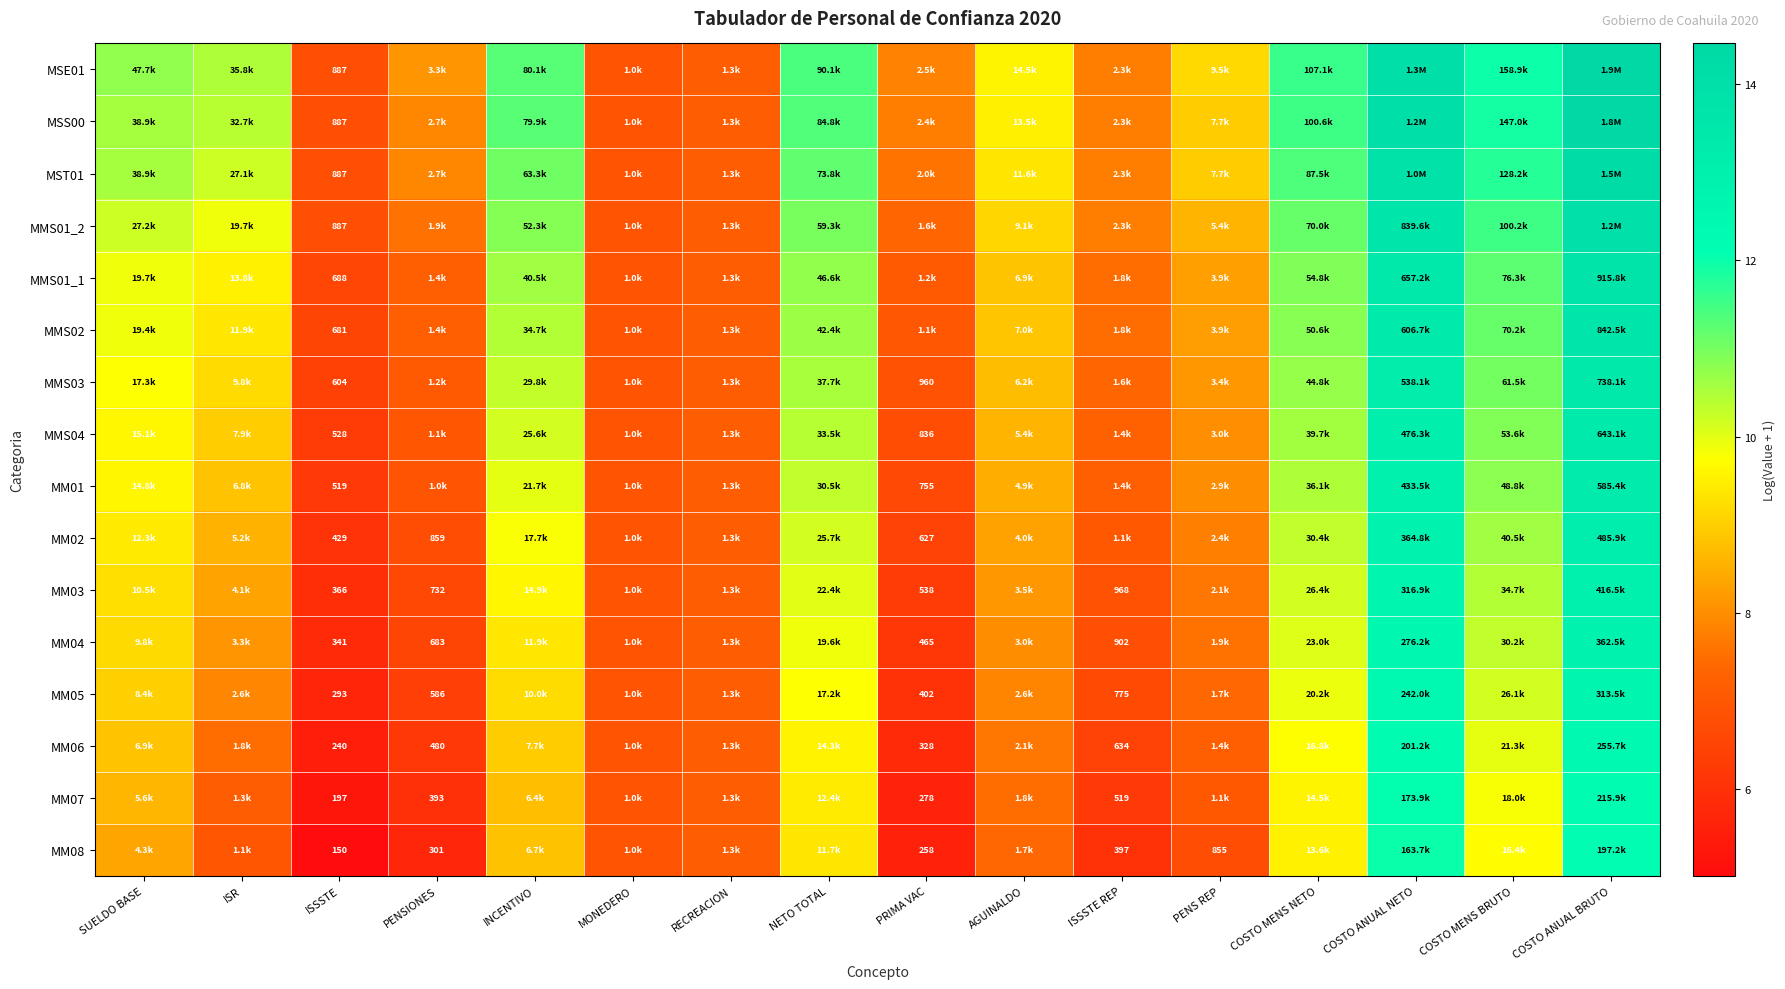

List the labels in order of MST01 value, largest first.

COSTO ANUAL BRUTO, COSTO ANUAL NETO, COSTO MENS BRUTO, COSTO MENS NETO, NETO TOTAL, INCENTIVO, SUELDO BASE, ISR, AGUINALDO, PENS REP, PENSIONES, ISSSTE REP, PRIMA VAC, RECREACION, MONEDERO, ISSSTE